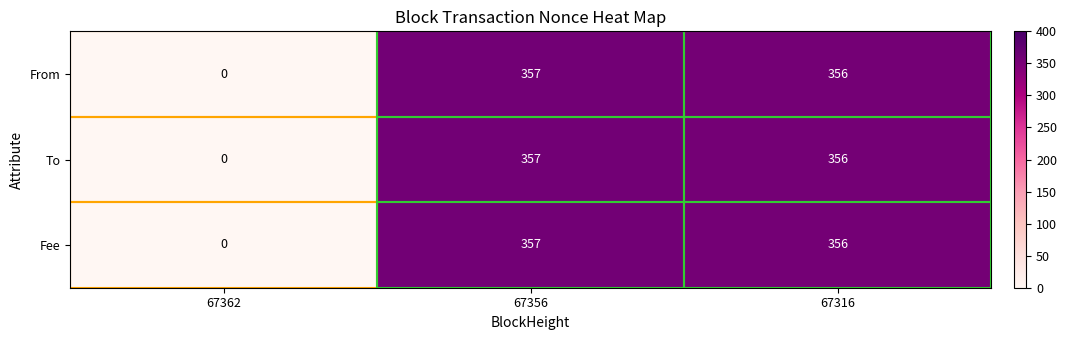

The From series shows 356 at 67316. True or false?

True